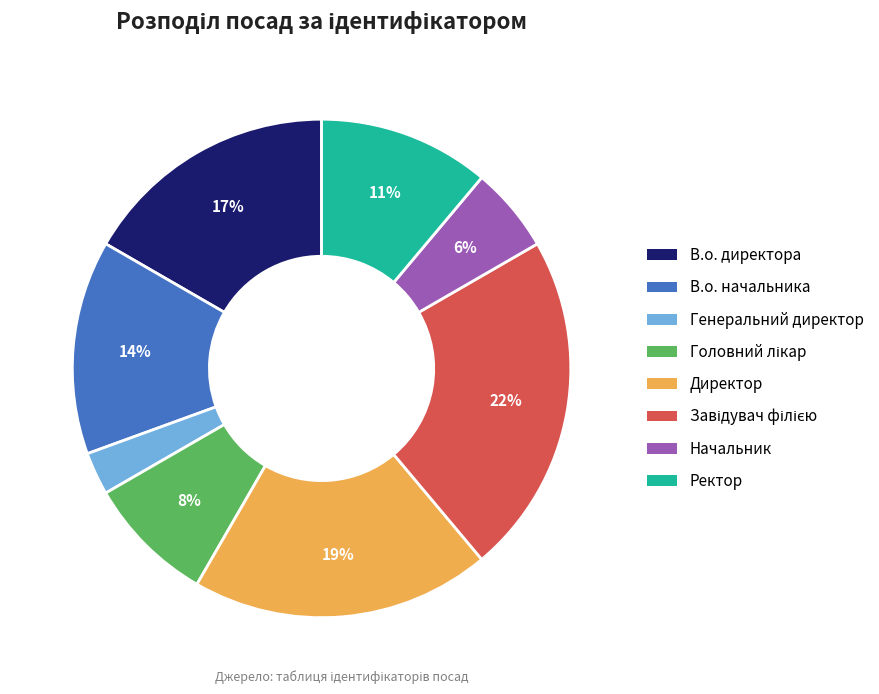

The Директор slice represents 19% of the pie. True or false?

True